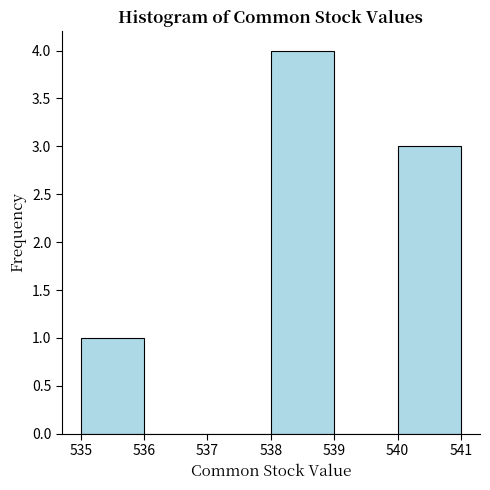

Reading left to right, transcribe this chart: for each bar, give the range it covers on the x-axis and its height. The values are not printed on the chart, so give them approximately, as read against the axis.

535 to 536: 1
536 to 537: 0
537 to 538: 0
538 to 539: 4
539 to 540: 0
540 to 541: 3